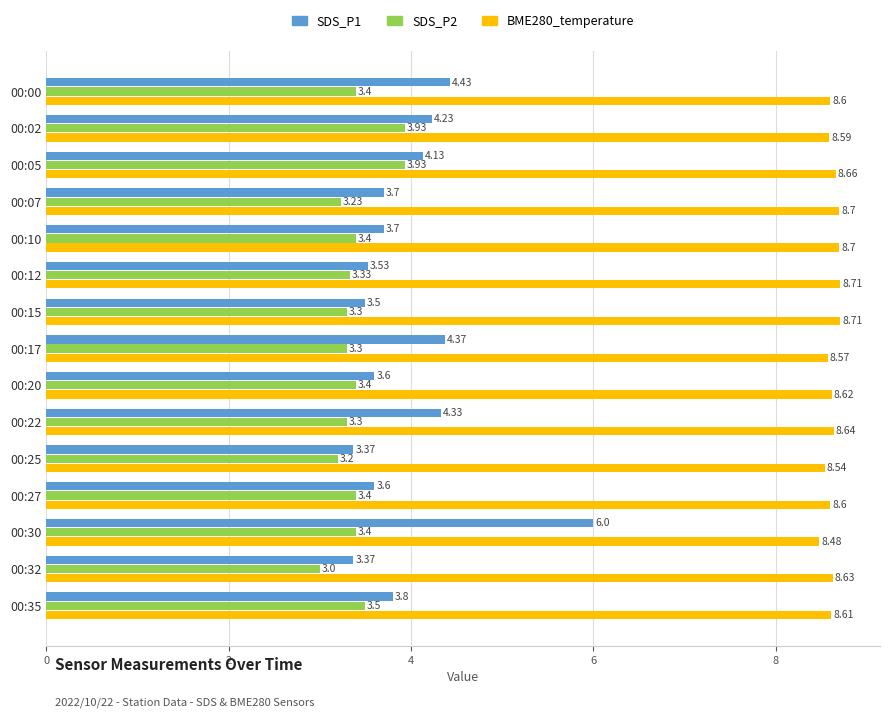

List the series in order of their peak value, lowest first.

SDS_P2, SDS_P1, BME280_temperature